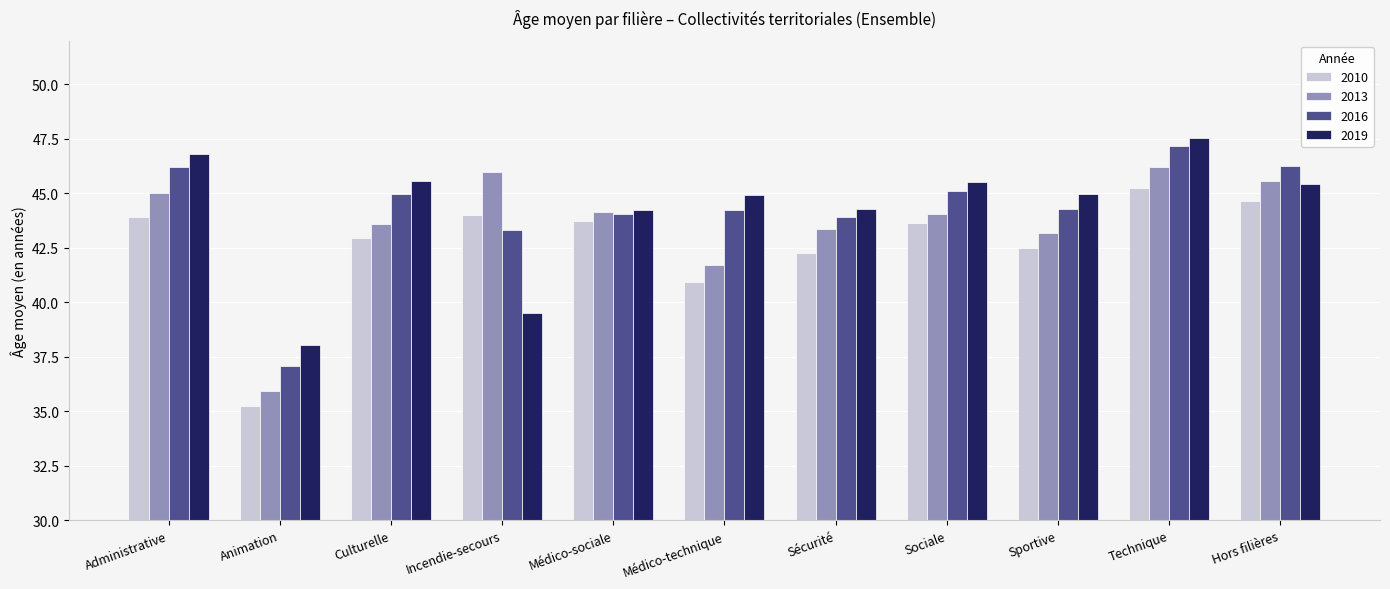

What is the label of the 7th bar from the left?

Sécurité